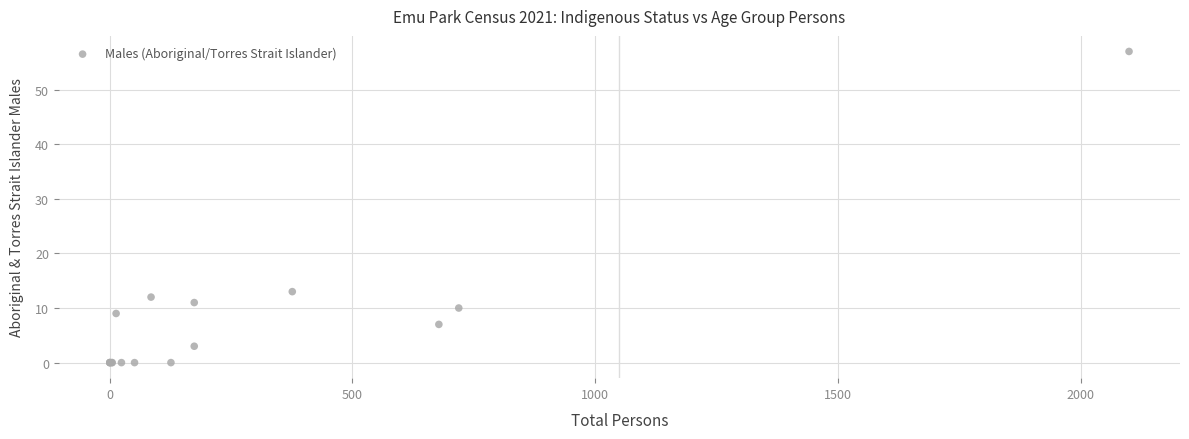

What Y value in the scatter plot is closest to 28?

13